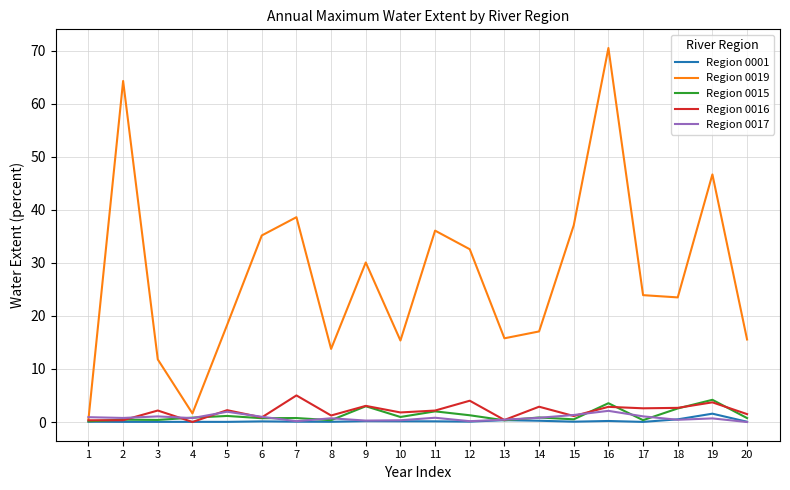

Is this an area chart (filled region under the line)?

No